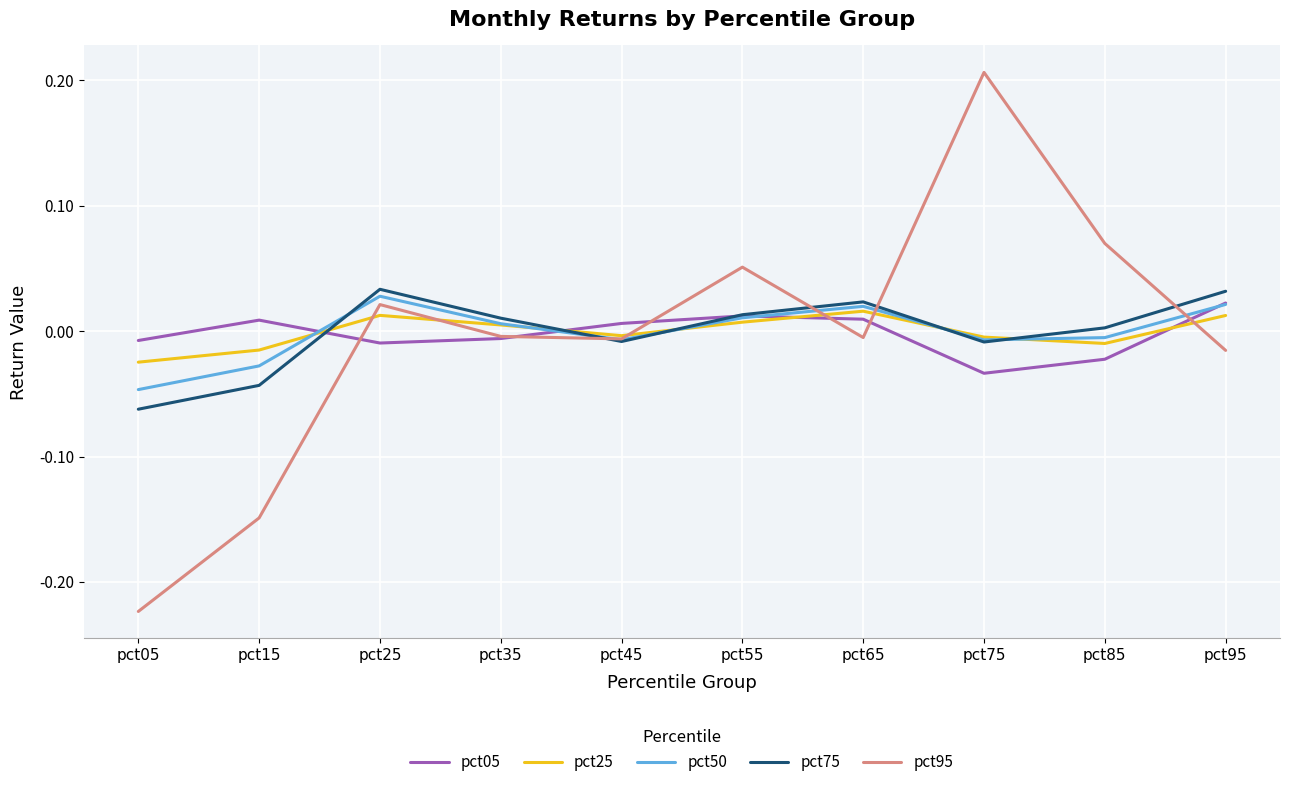

Which category has the lowest value across all series?

pct05